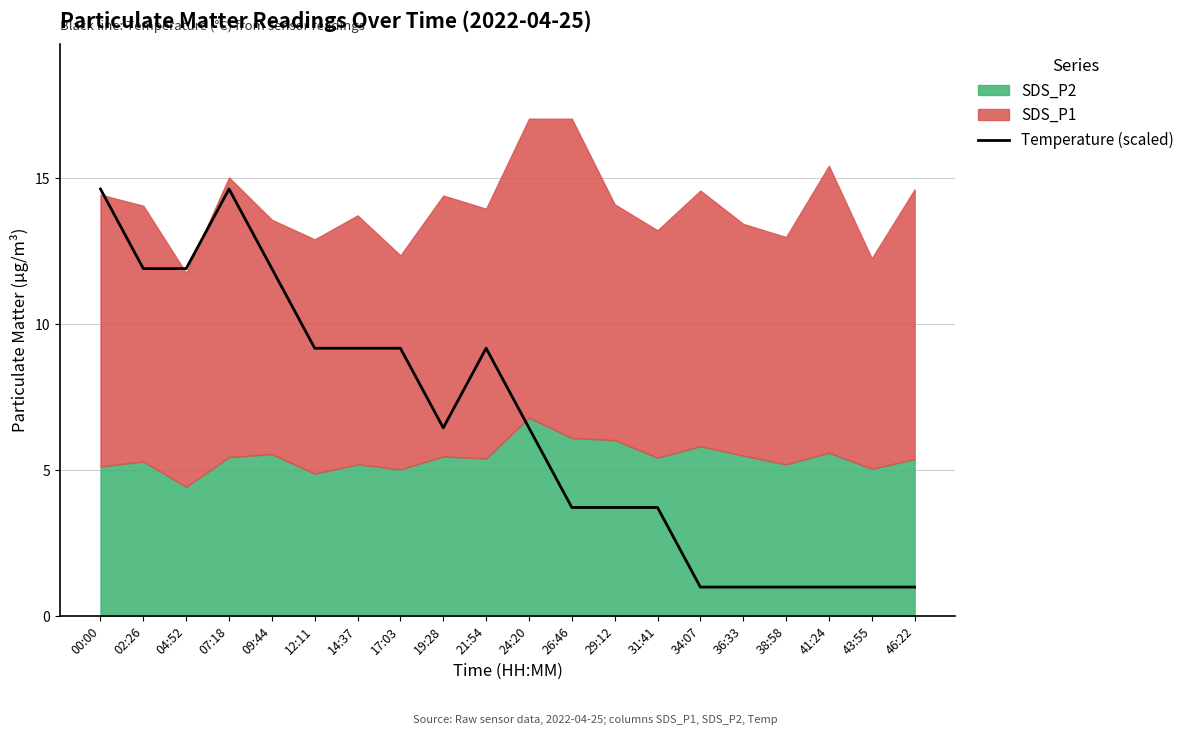

Which category has the lowest value across all series?

34:07